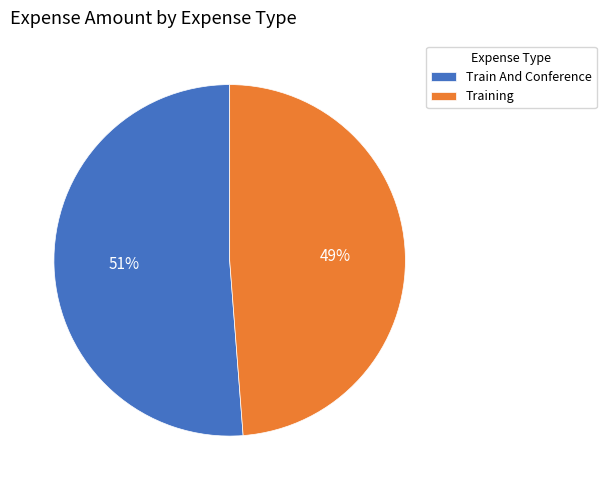

Do Training and Train And Conference together represent more than half of the pie?

Yes